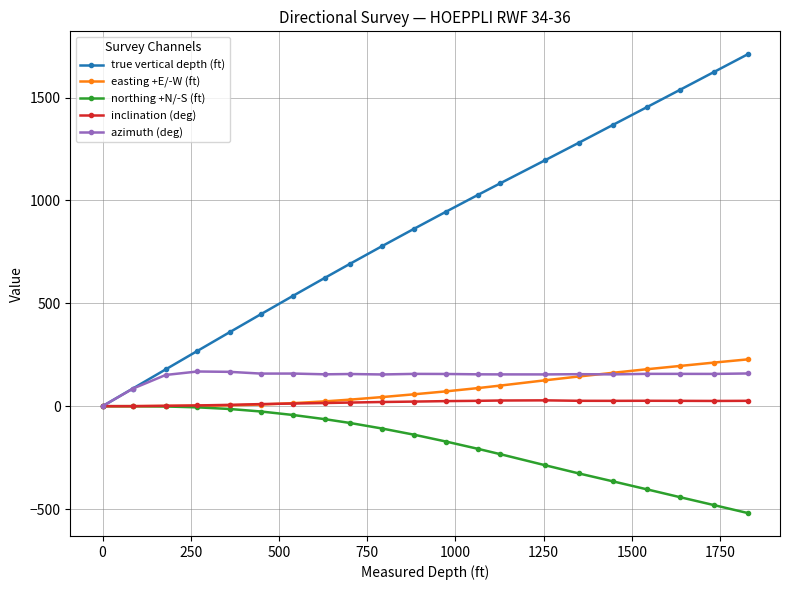

Which series has the largest total across all categories?

true vertical depth (ft)